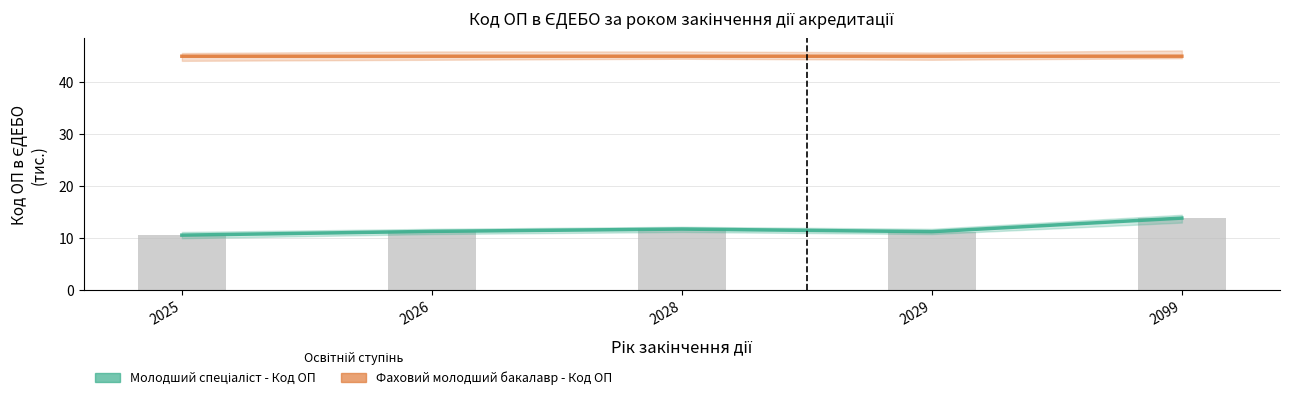

Where does the Молодший спеціаліст - Код ОП series first go above 11?

2026